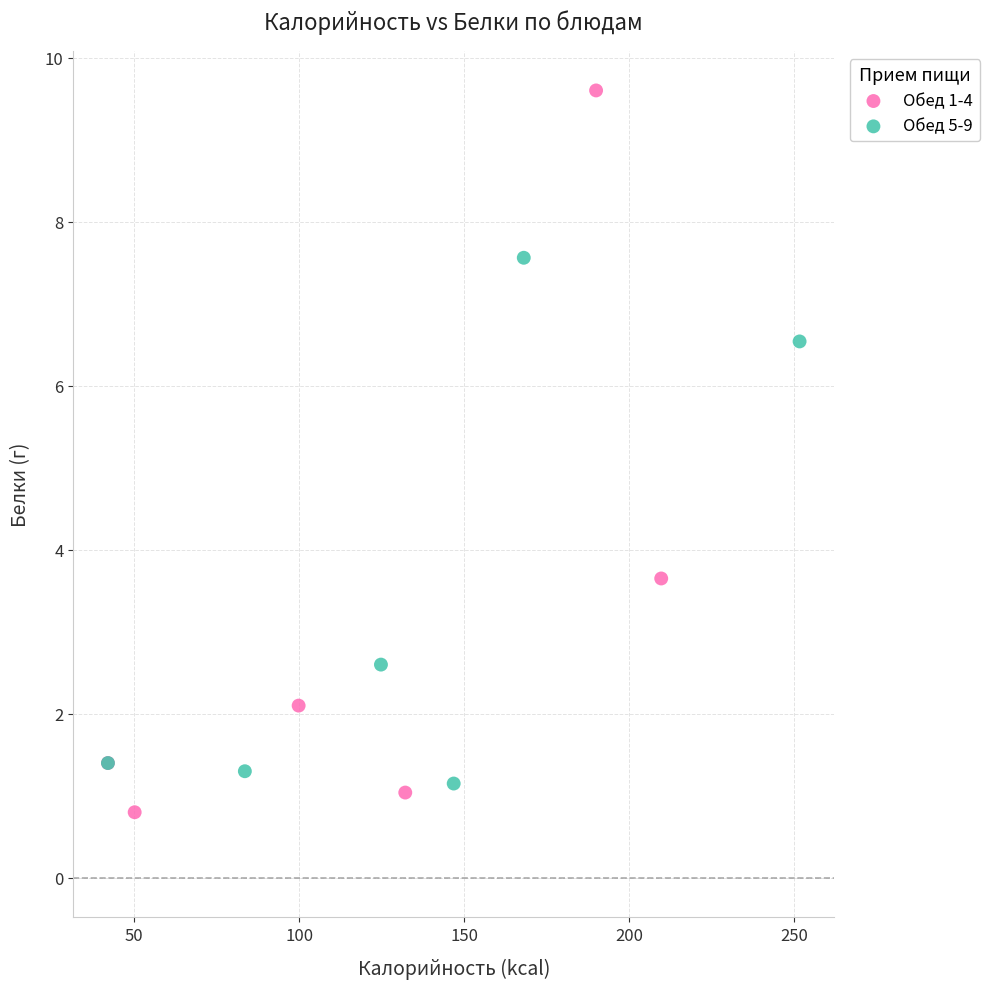

Which series reaches the maximum Y coordinate?

Обед 1-4